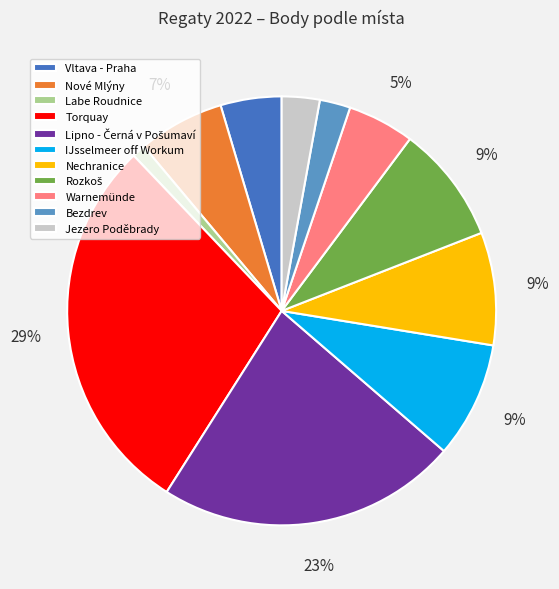

To the nearest percent, what is the combined percentage of Warnemünde and Nechranice?

14%